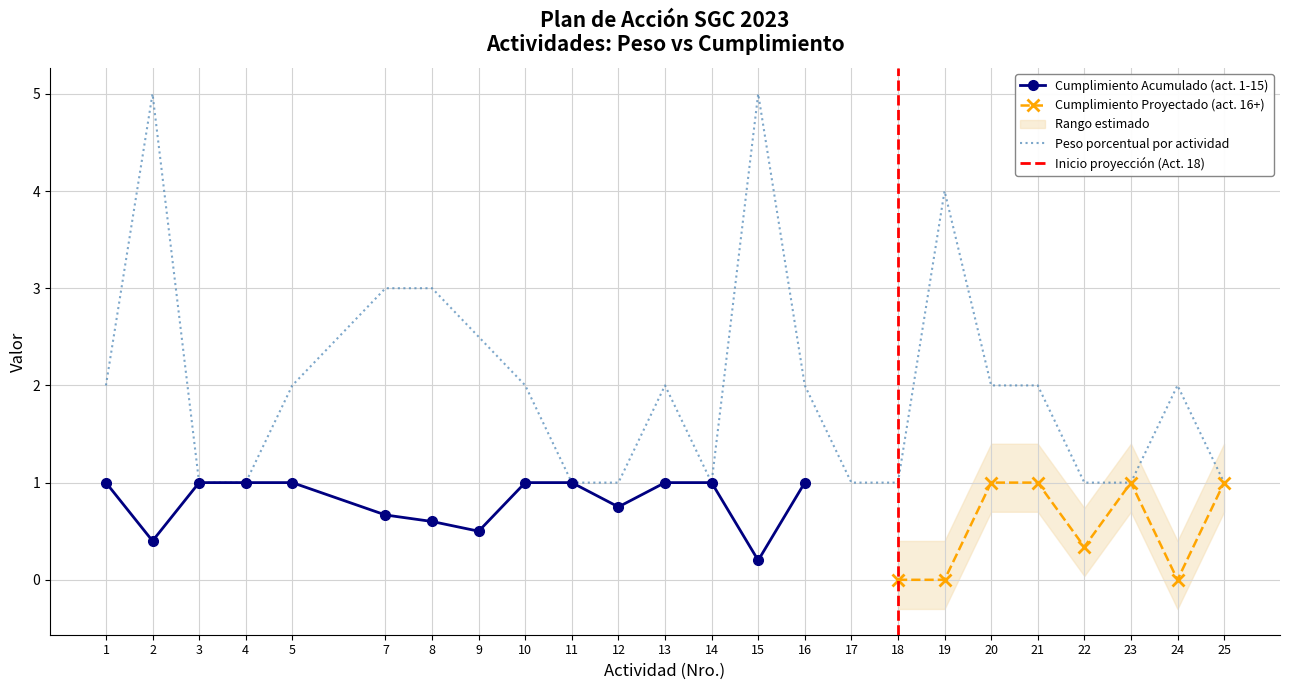

True or false: Peso porcentual has a value of 0.9 at 10.

False